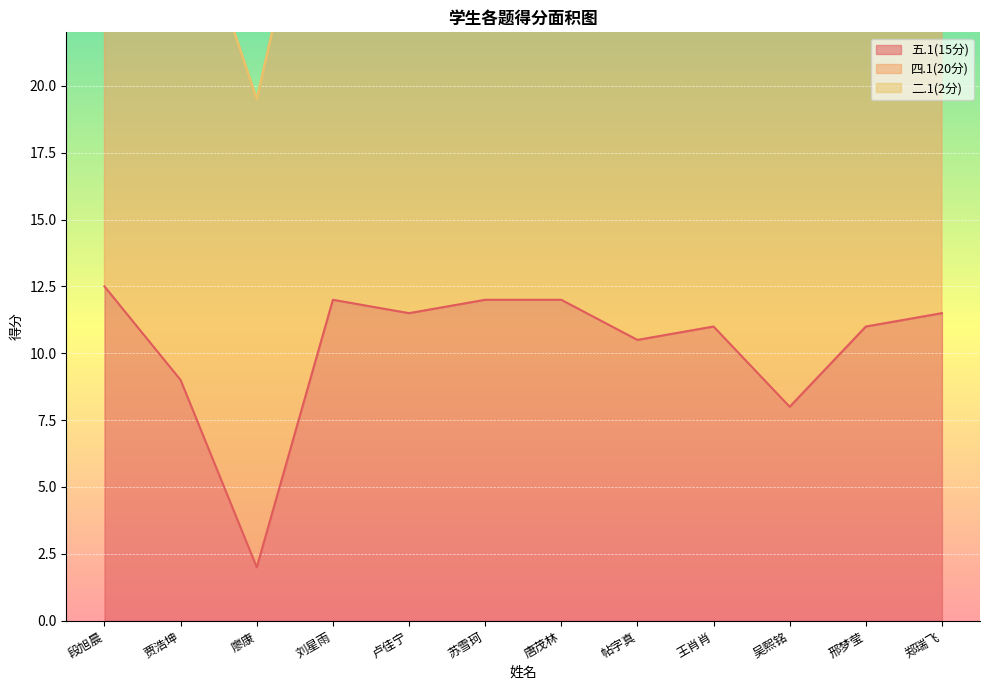

How many values in the 五.1(15分) series exceed 11?

6